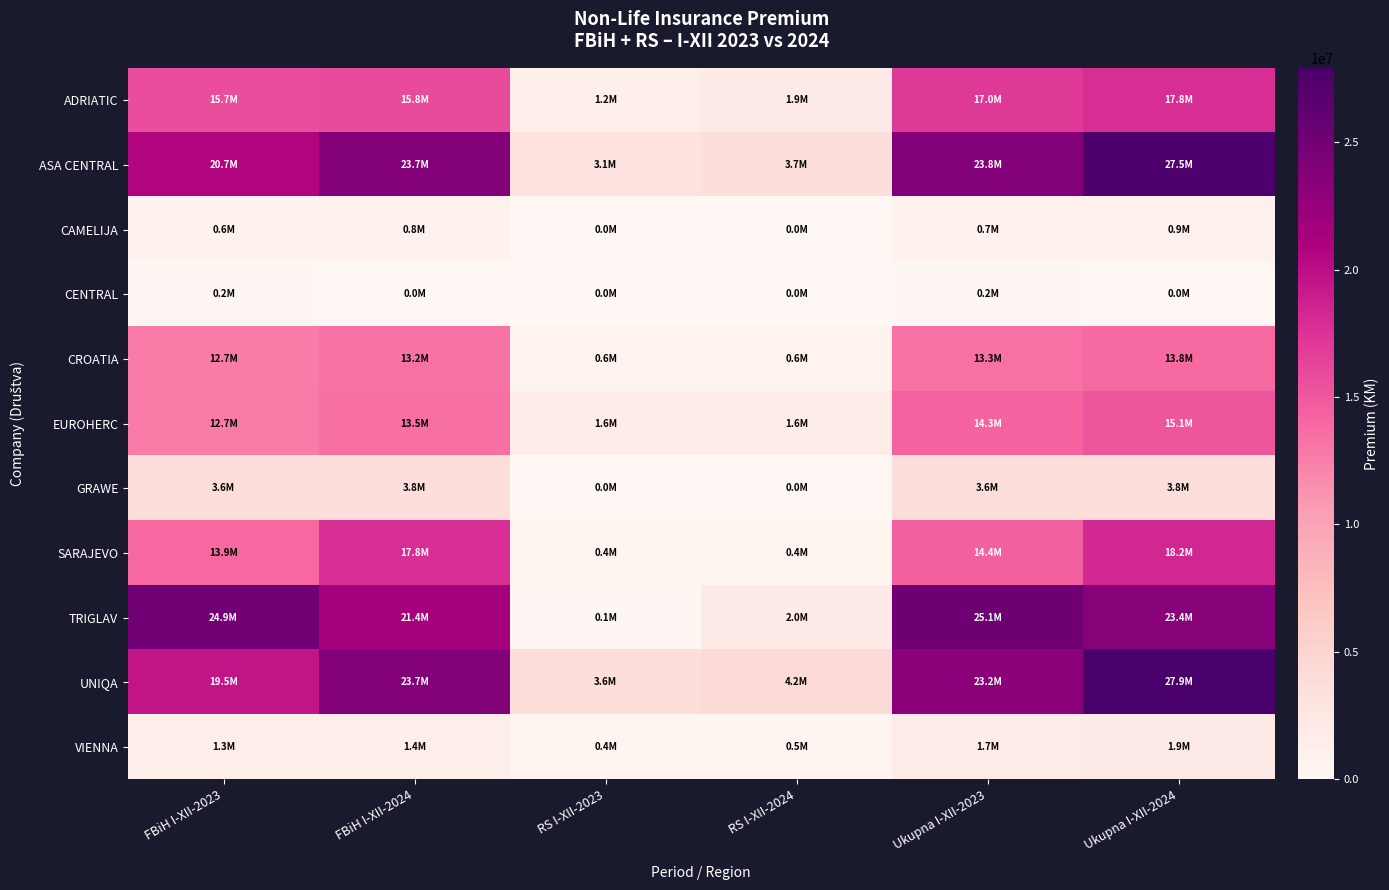

How many distinct data groups are displayed?

11